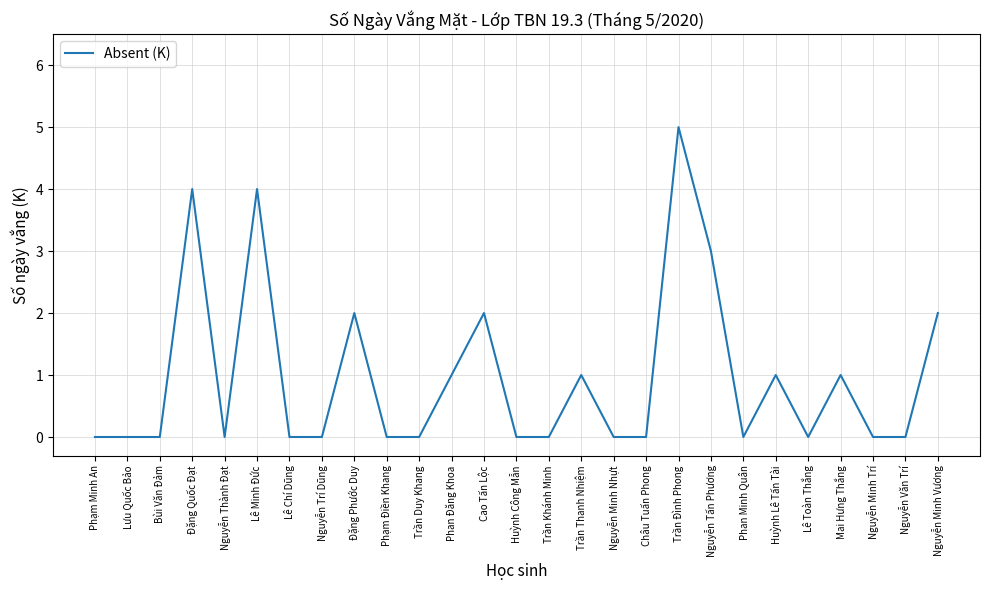

What position from the left is Nguyễn Tấn Phương?

20